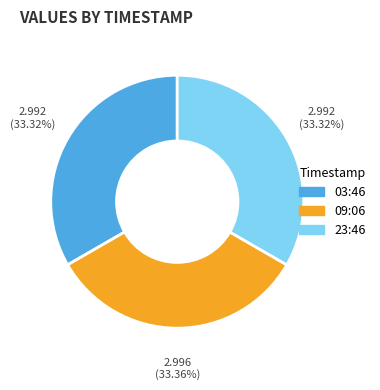

Approximately how many times larger is the value at 09:06 compared to 03:46?

1.0